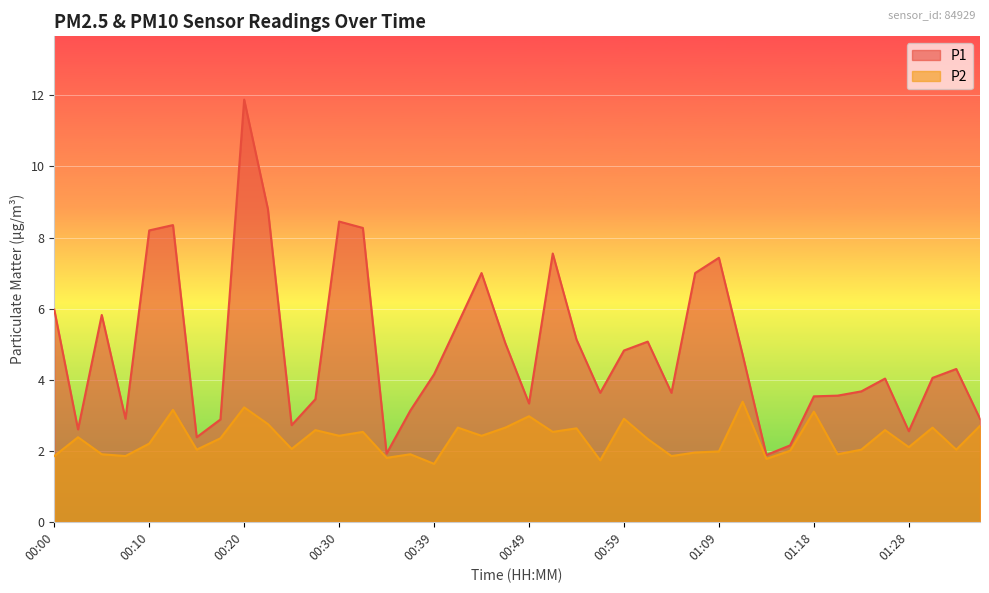

What is the sum of all P2 values?

93.4